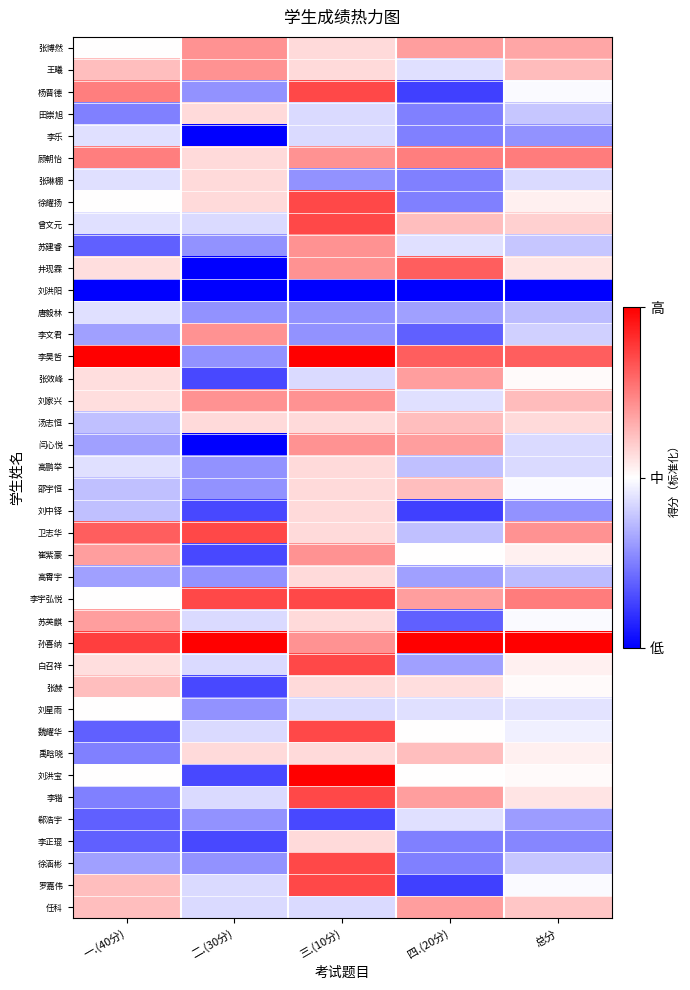

How many categories are shown in the chart?

5